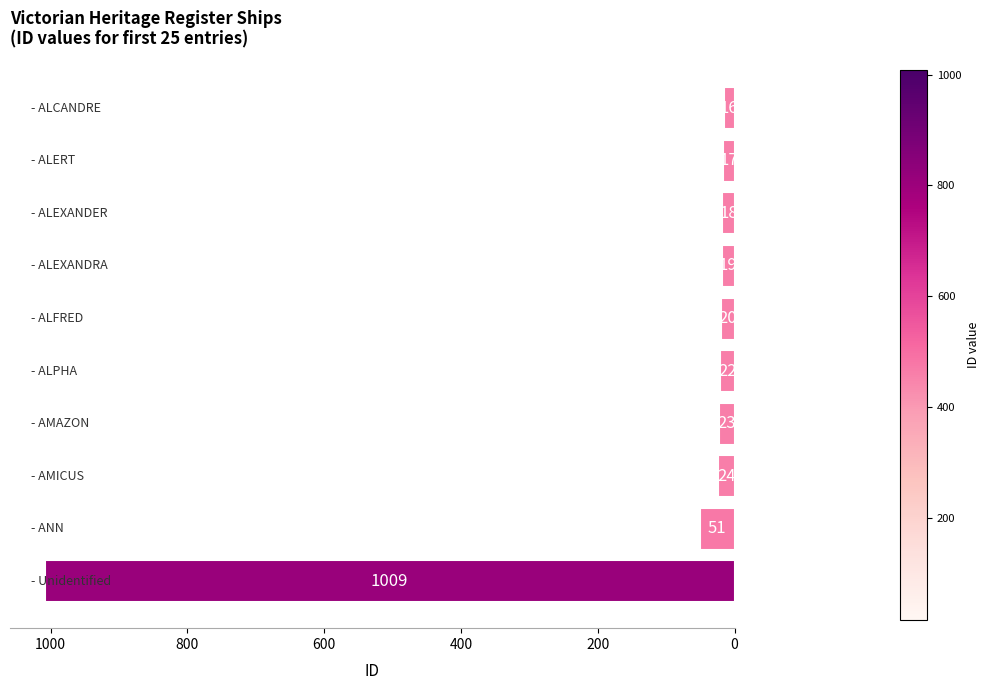

What is the difference between the maximum and minimum values?

993